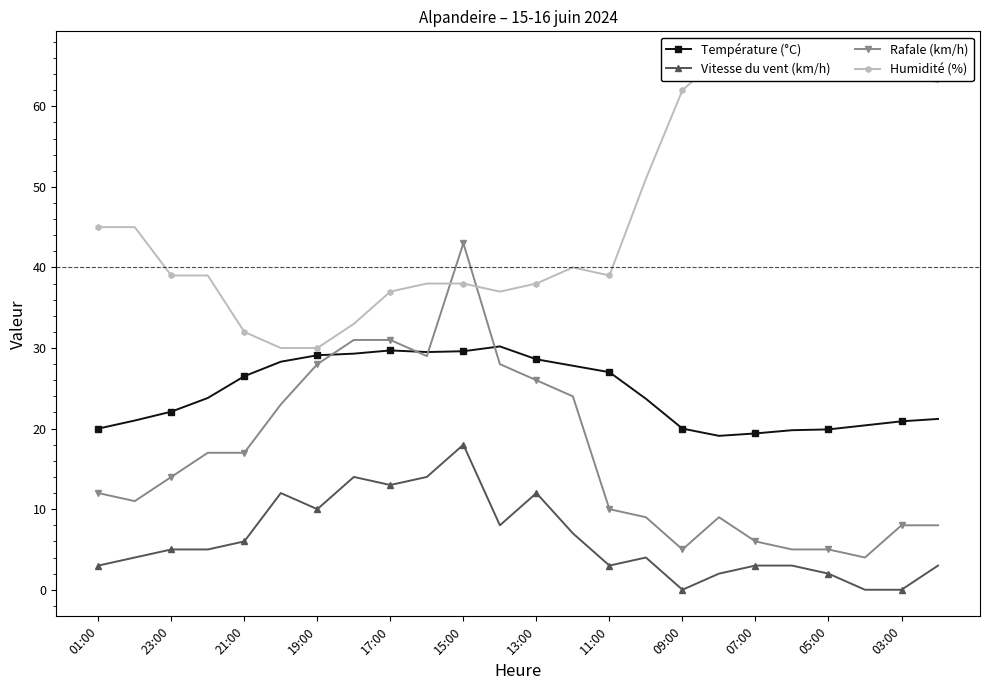

What is the difference between the maximum and minimum values in the Rafale (km/h) series?

39.0